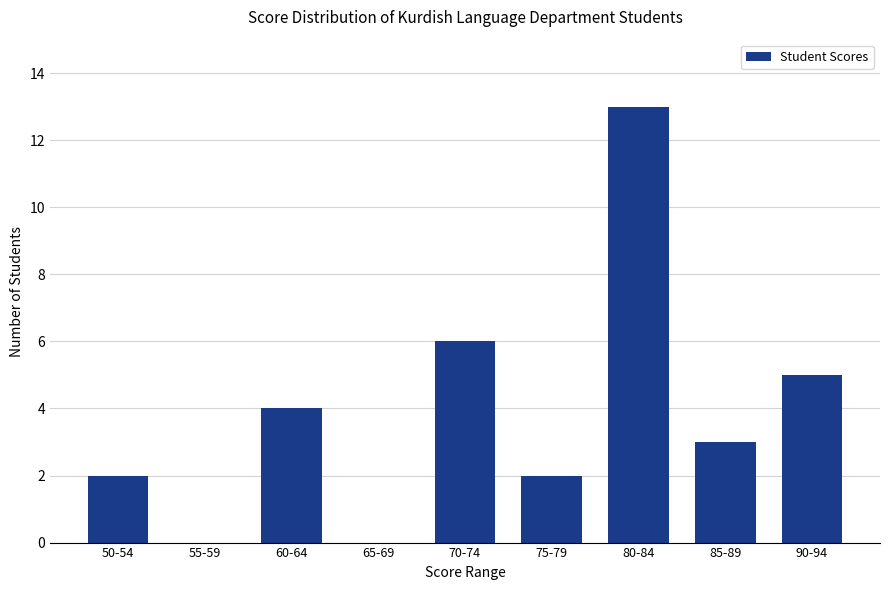

Which category has the highest value across all series?

80-84